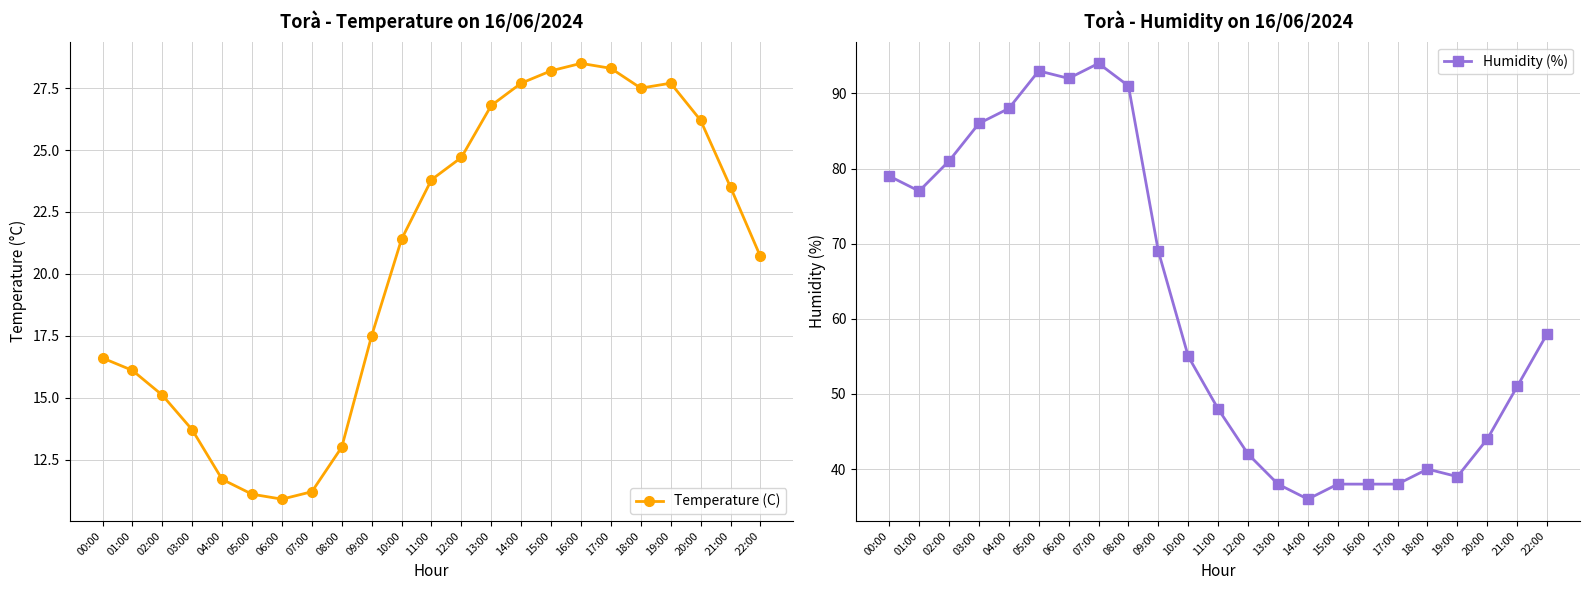

What are all the series names shown in the legend?

Temperature (C), Humidity (%)